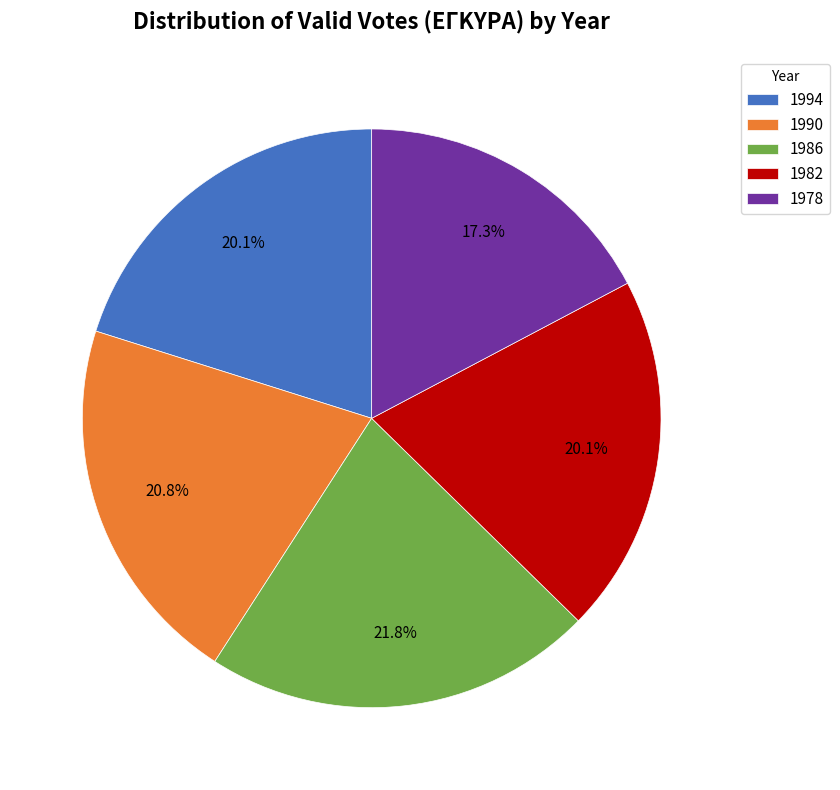

The 1982 slice represents 26% of the pie. True or false?

False